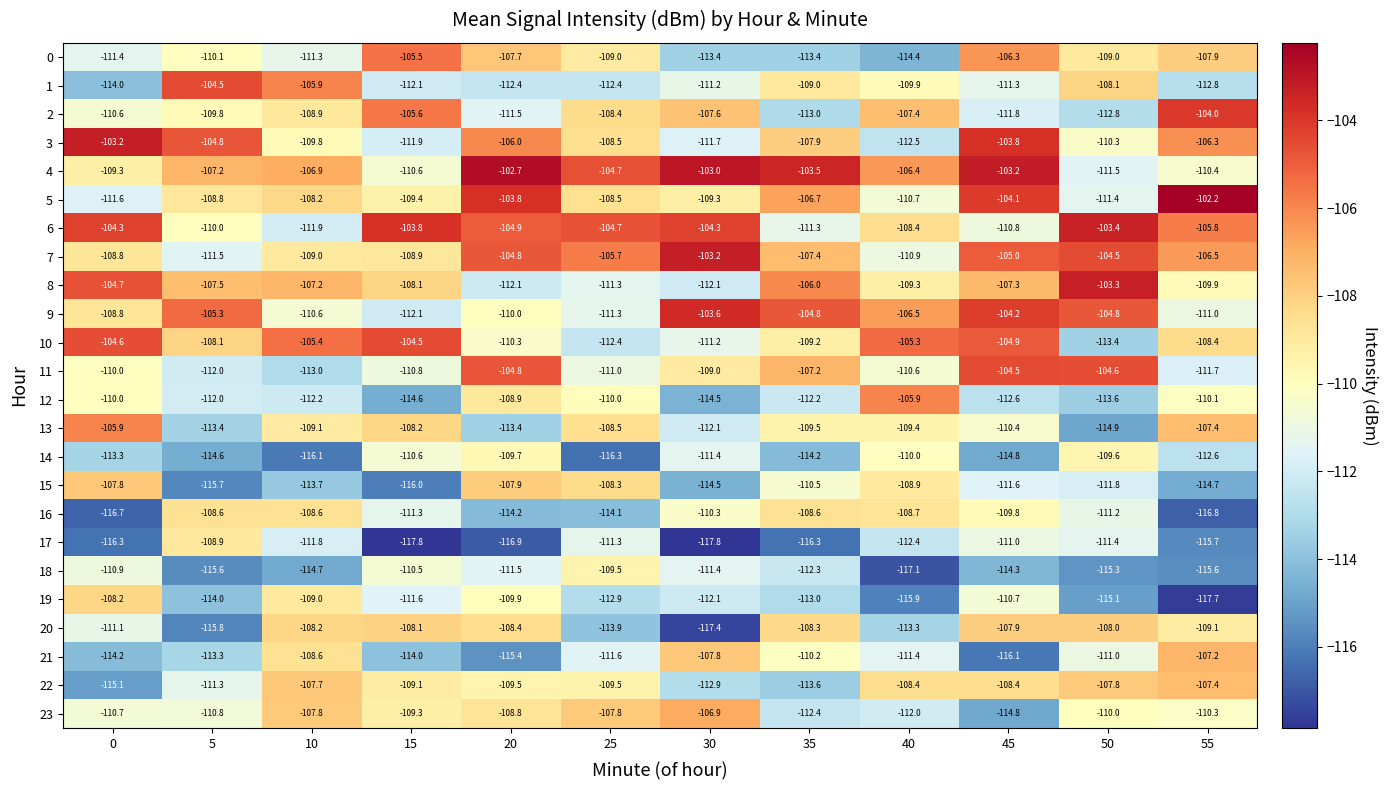

What value does the 22 series have at 5?

-111.3